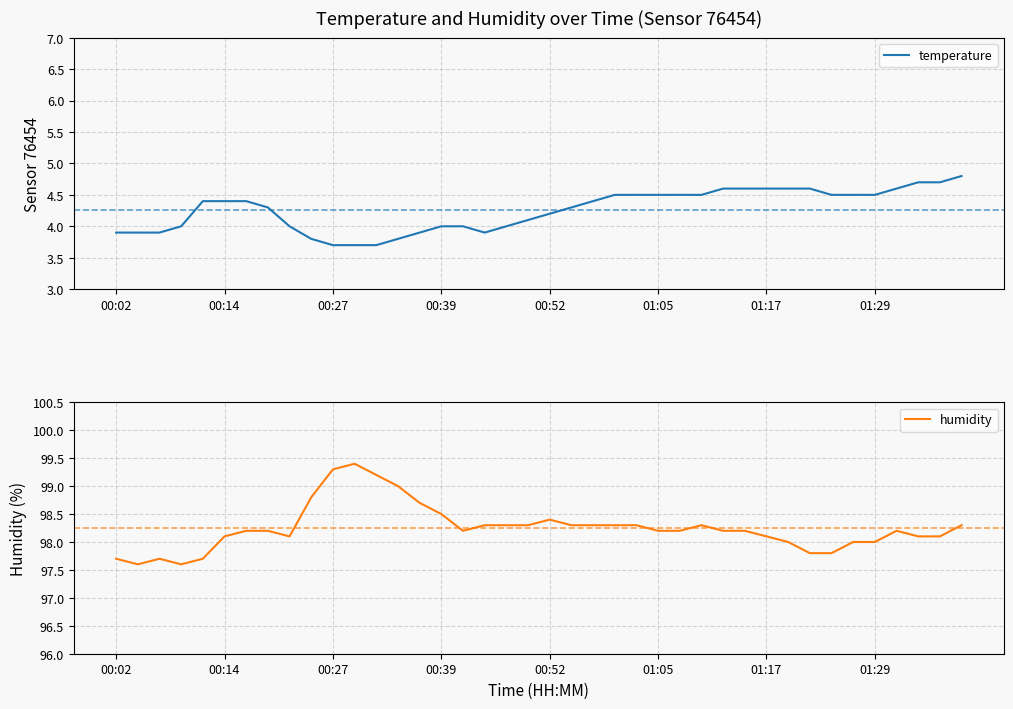

Reading right to left, extract all data points from this chart.

temperature: 4.8	4.7	4.7	4.6	4.5	4.5	4.5	4.6	4.6	4.6	4.6	4.6	4.5	4.5	4.5	4.5	4.5	4.4	4.3	4.2	4.1	4.0	3.9	4.0	4.0	3.9	3.8	3.7	3.7	3.7	3.8	4.0	4.3	4.4	4.4	4.4	4.0	3.9	3.9	3.9
humidity: 98.3	98.1	98.1	98.2	98.0	98.0	97.8	97.8	98.0	98.1	98.2	98.2	98.3	98.2	98.2	98.3	98.3	98.3	98.3	98.4	98.3	98.3	98.3	98.2	98.5	98.7	99.0	99.2	99.4	99.3	98.8	98.1	98.2	98.2	98.1	97.7	97.6	97.7	97.6	97.7